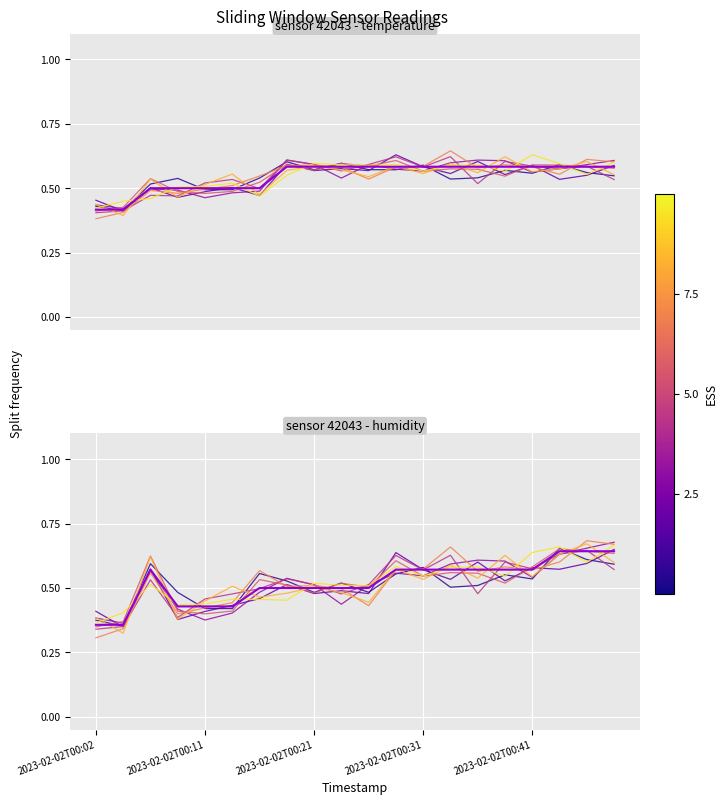

What is the greatest value displayed?

0.7